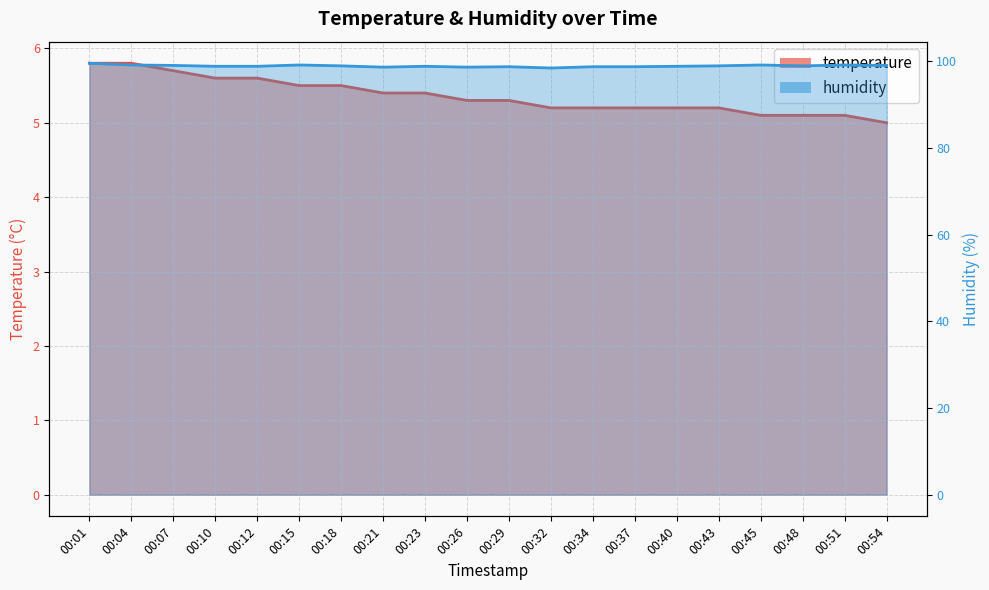

What is the average value of the temperature series?

5.4